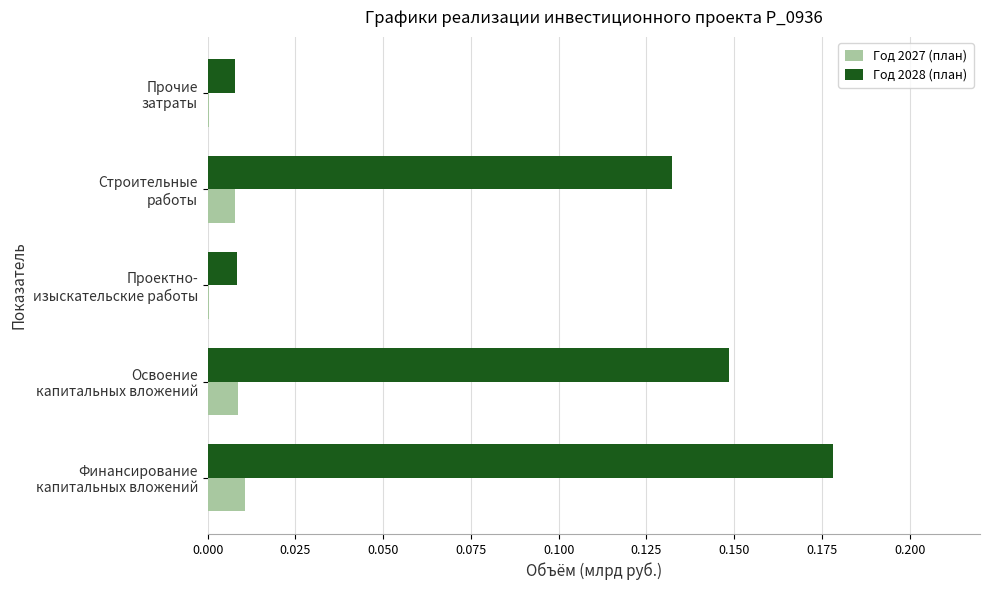

What are all the series names shown in the legend?

Год 2027 (план), Год 2028 (план)